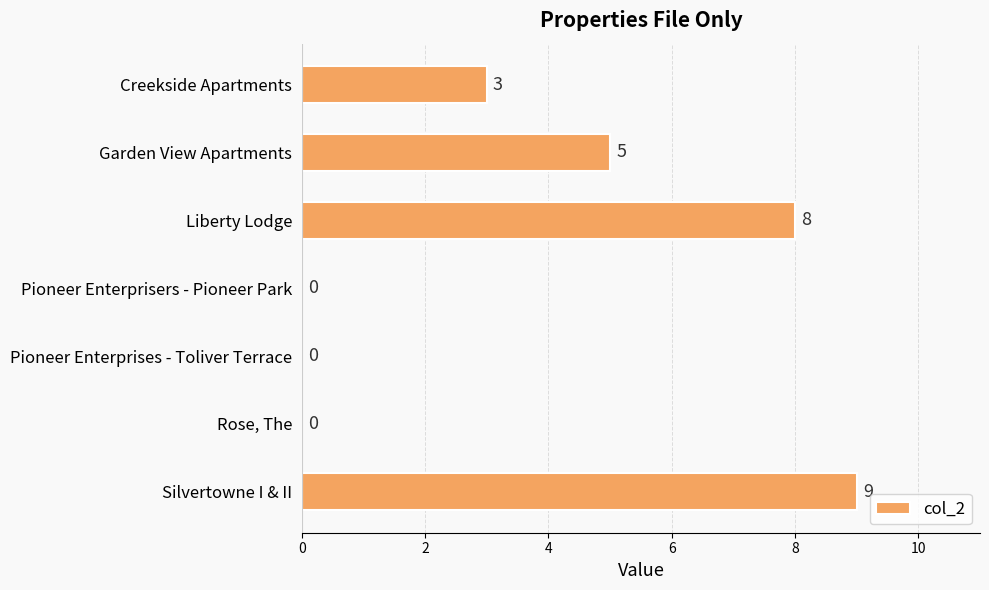

What is the sum of the values at Liberty Lodge and Rose, The?

8